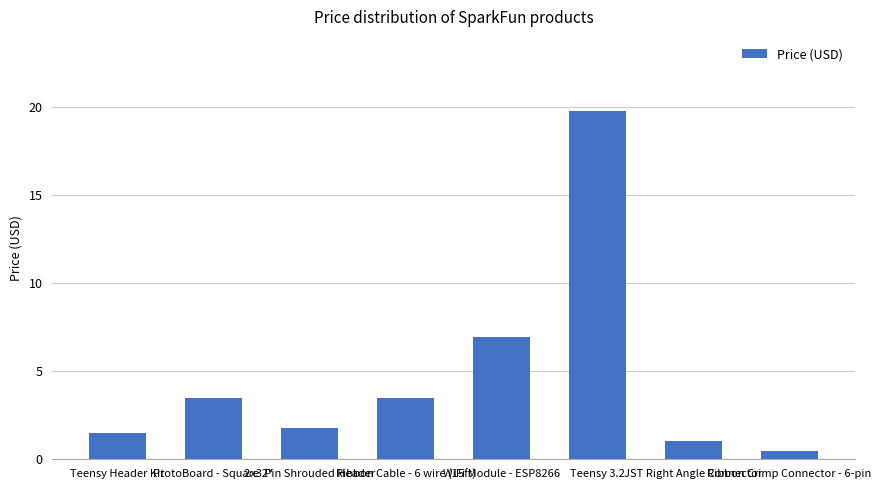

What is the smallest value displayed?

0.5